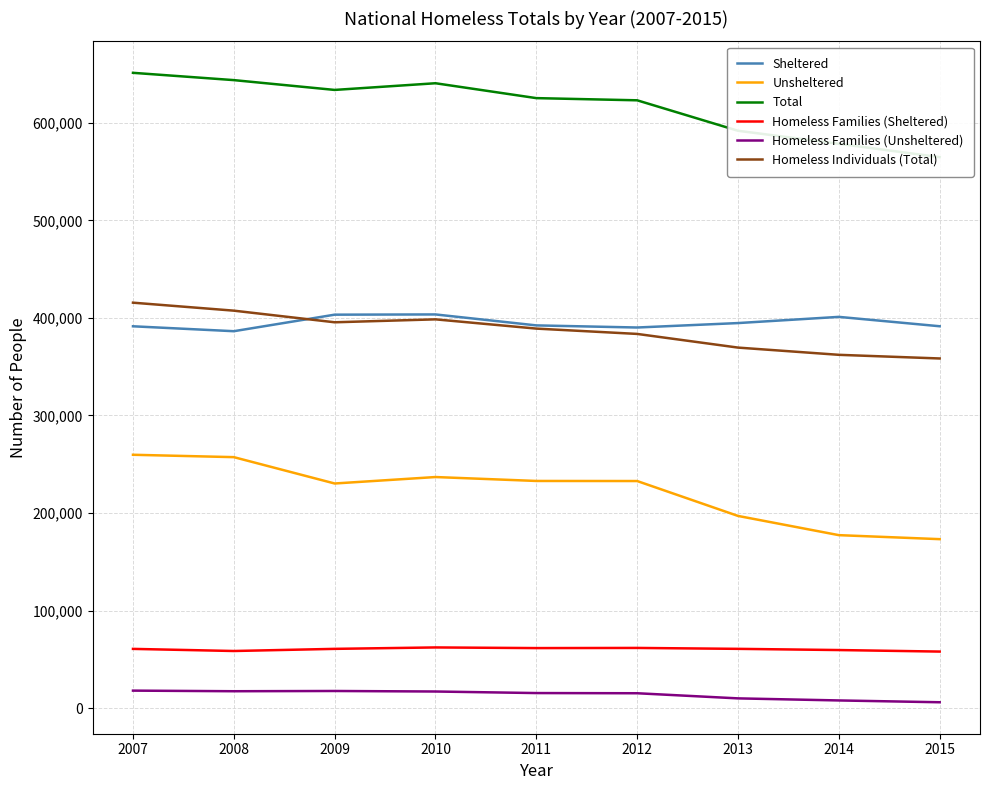

Between 2015 and 2010, which is larger?

2010